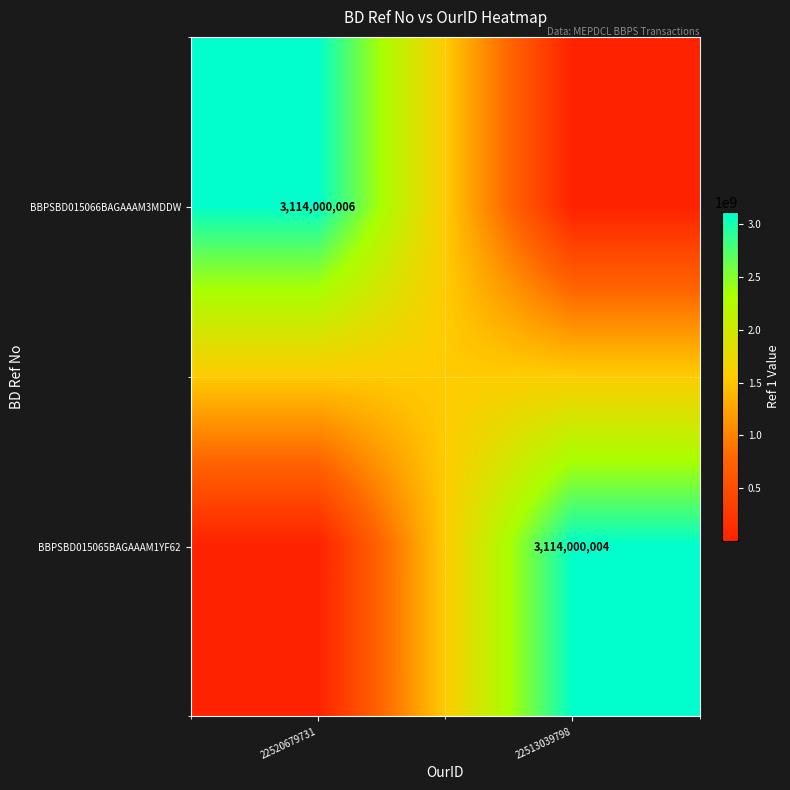

Is it true that BBPSBD015066BAGAAAM3MDDW equals 3114000006 at 22520679731?

True